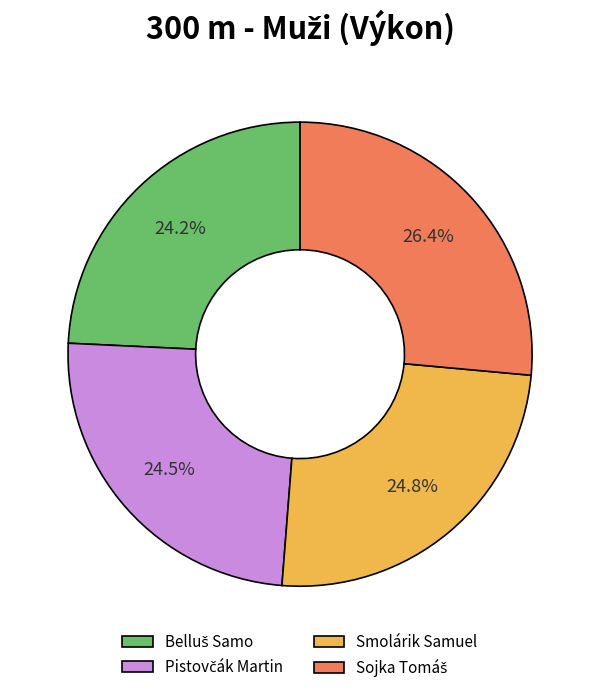

What portion of the pie excludes Smolárik Samuel?

75.2%